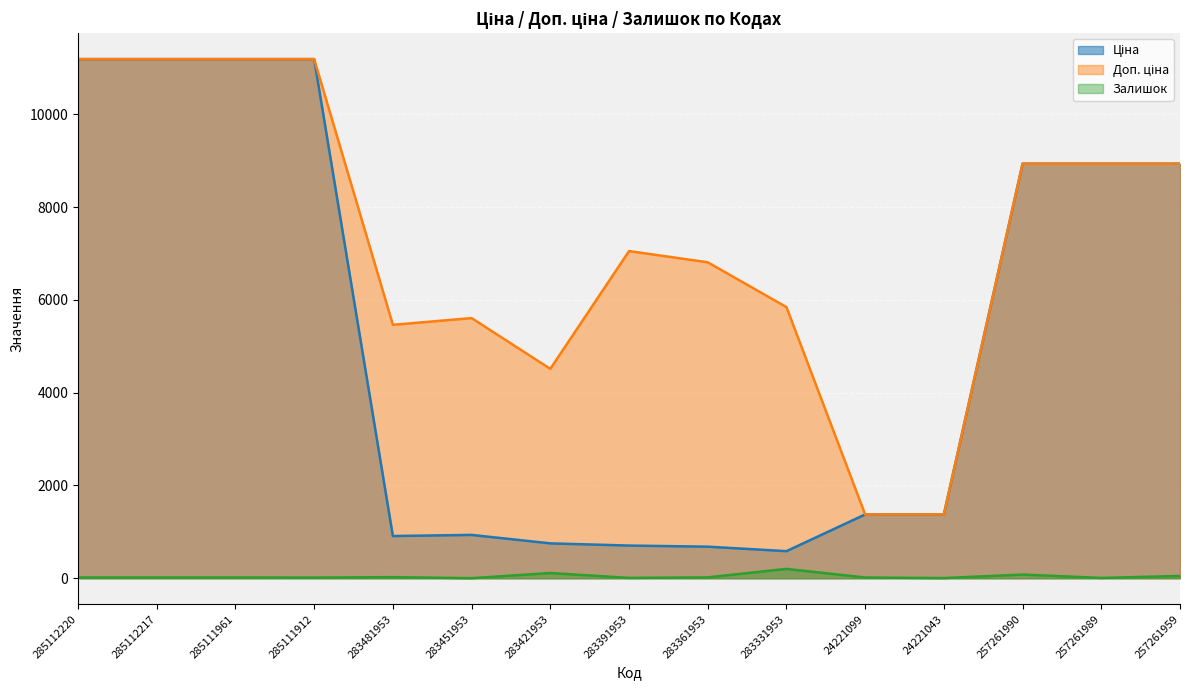

What is the smallest value displayed?

2.0